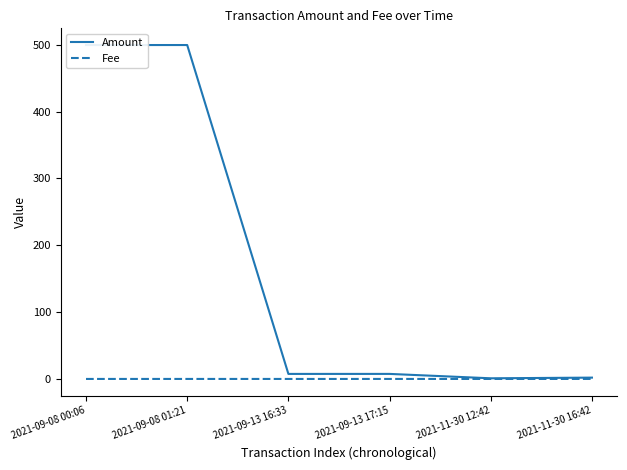

What are all the series names shown in the legend?

Amount, Fee